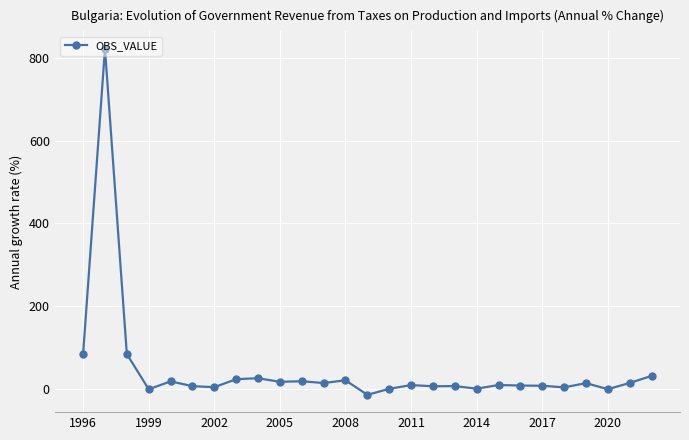

Count the number of categories in the chart.

27